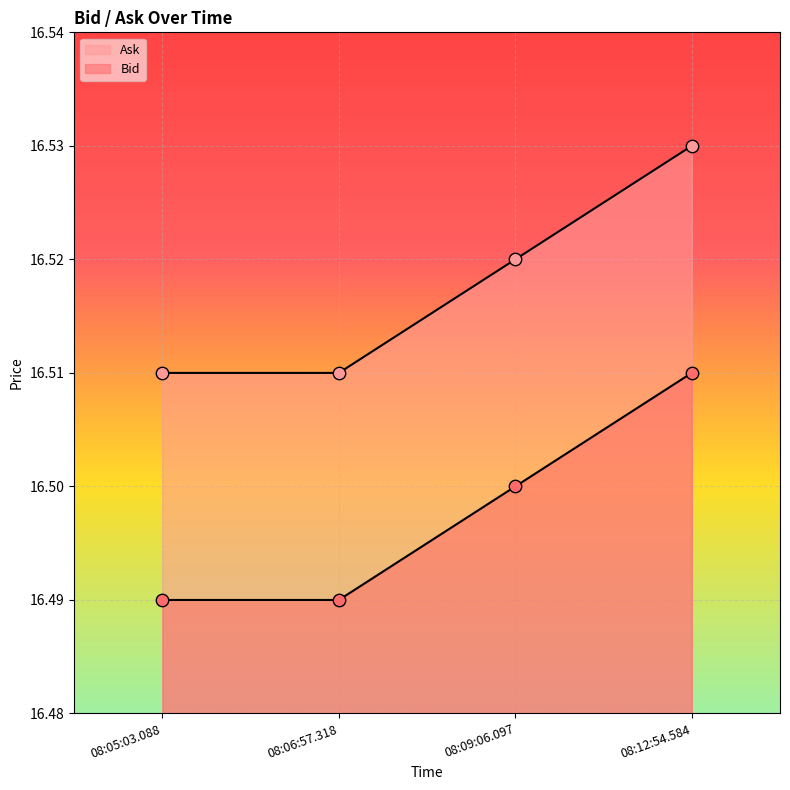

What are all the series names shown in the legend?

Bid, Ask